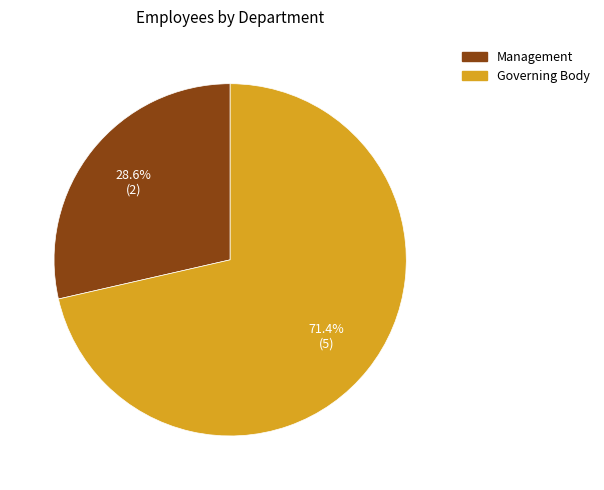

To the nearest percent, what is the difference between the largest and smallest slice percentages?

43%